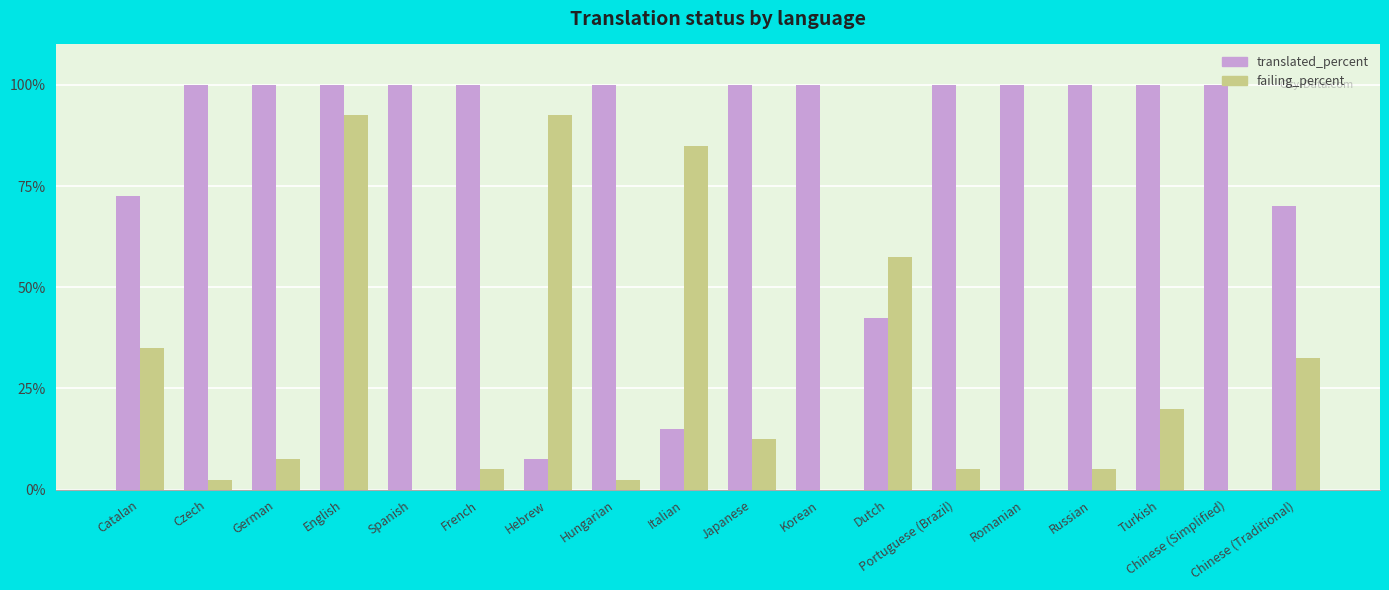

What is the highest value of the translated_percent series?

100.0